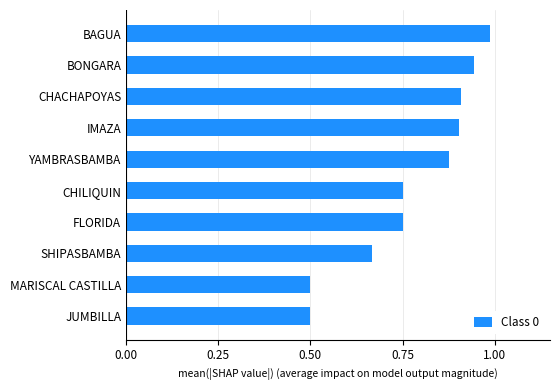

What is the change in value from IMAZA to BAGUA?

+0.1